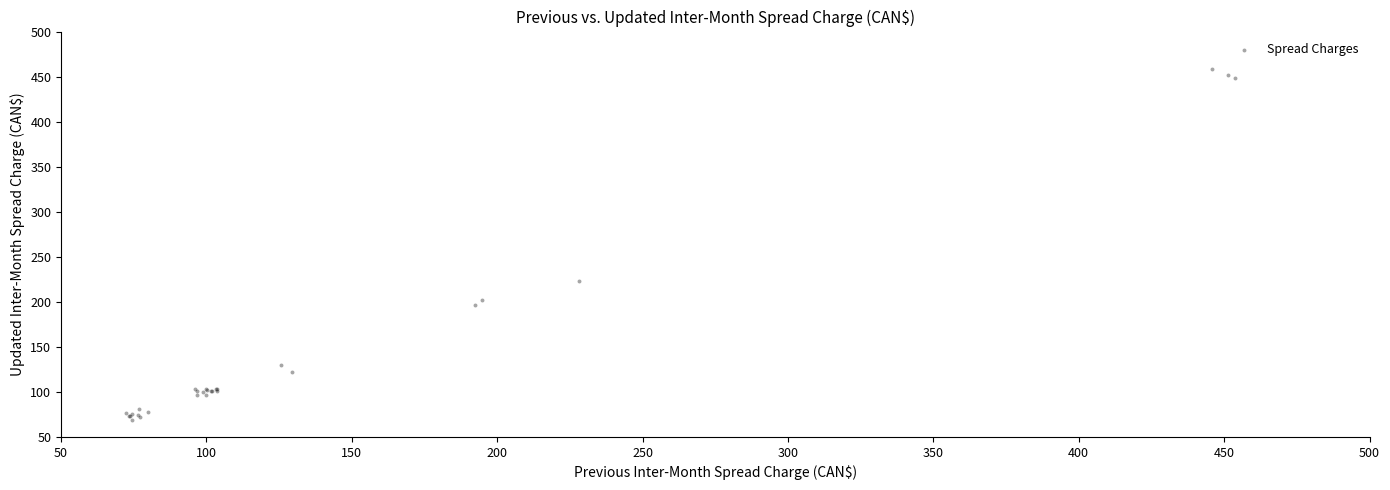

What Y value in the scatter plot is closest to 263?

223.4